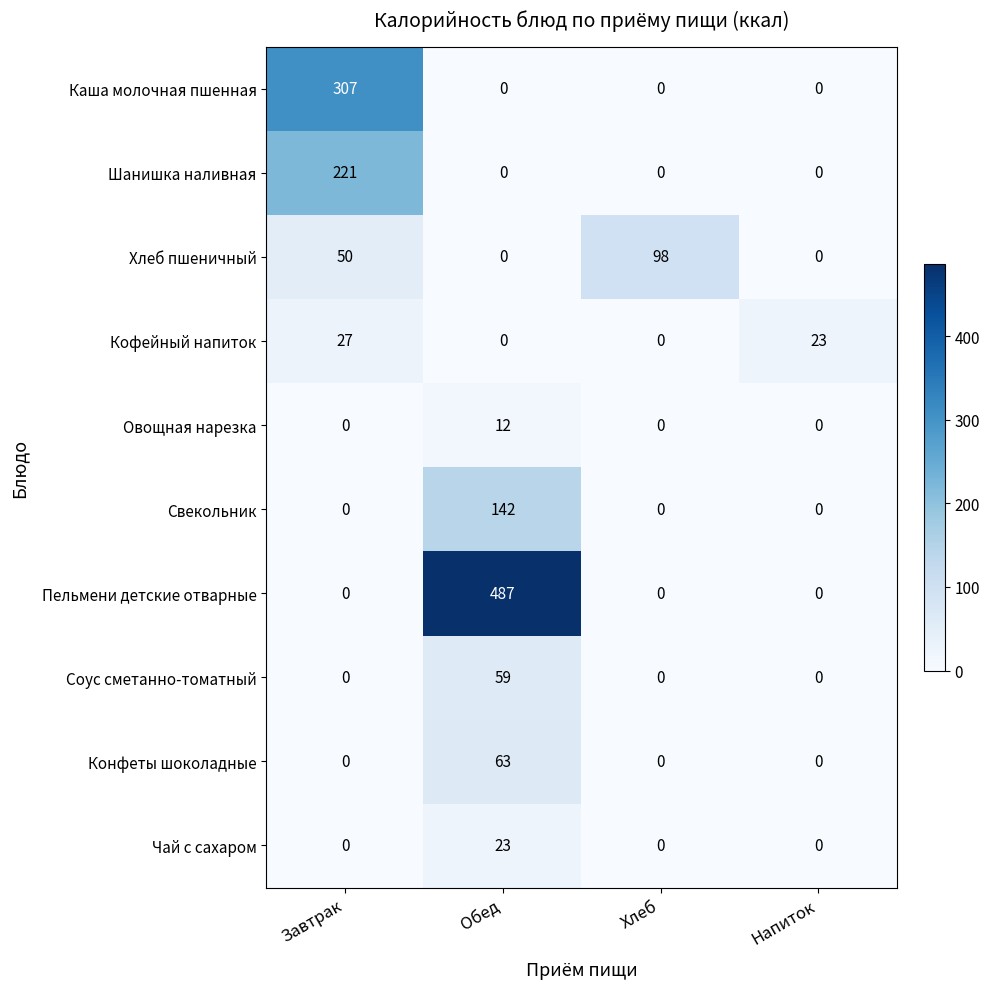

Which series has the largest total across all categories?

Пельмени детские отварные